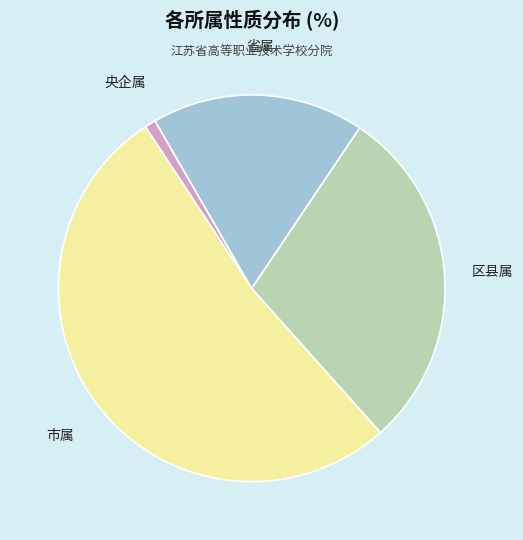

Is 市属 the majority of the pie?

Yes